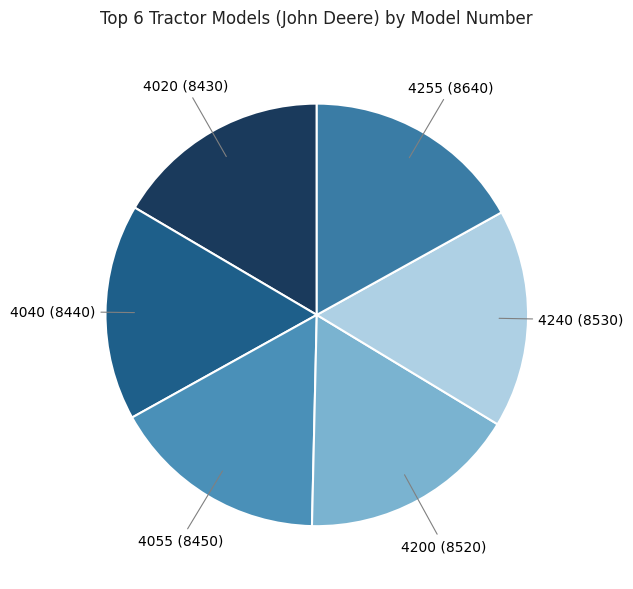

Which category has the biggest portion of the pie?

4255